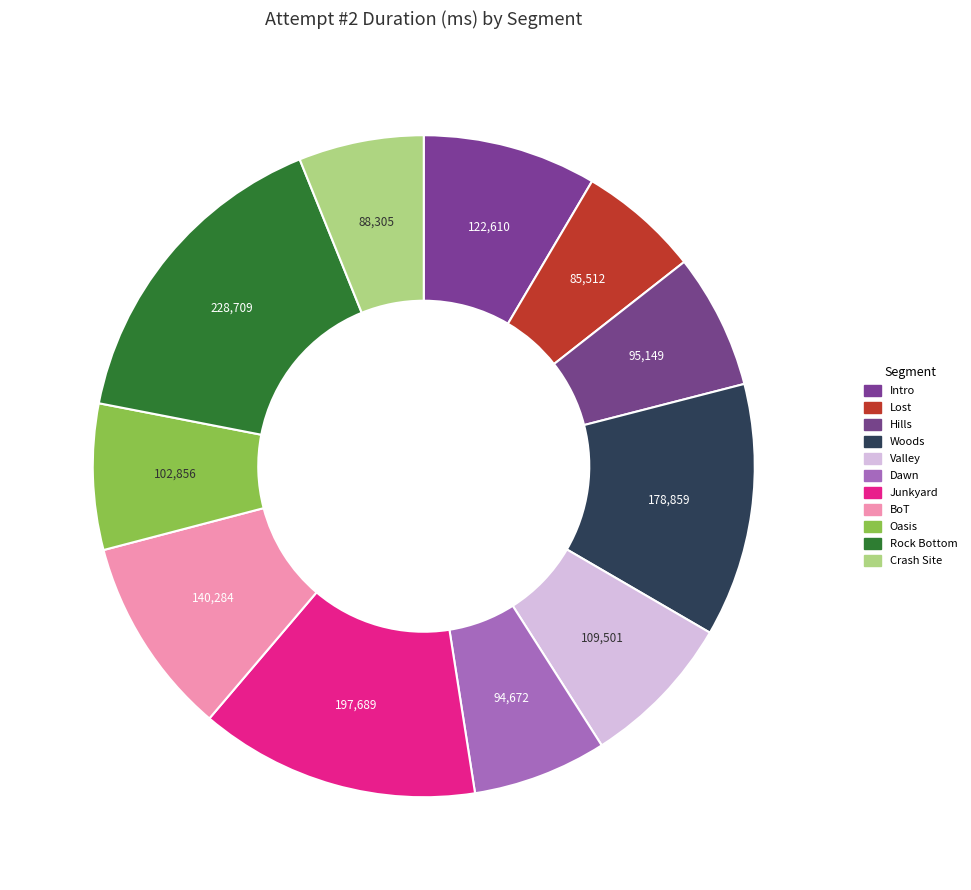

Which category has the biggest portion of the pie?

Rock Bottom